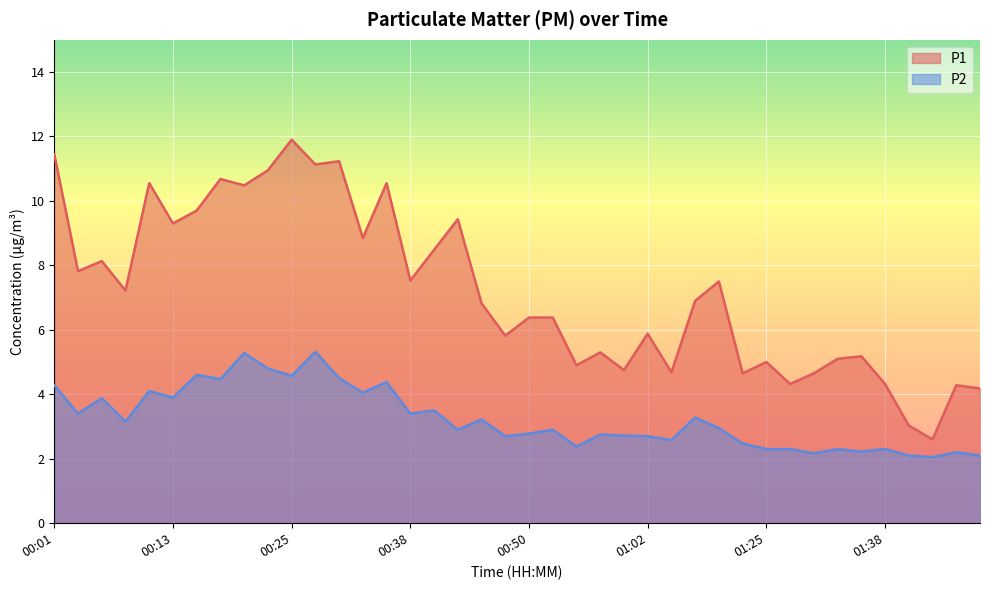

At how many categories does at least one series exceed 4?

38